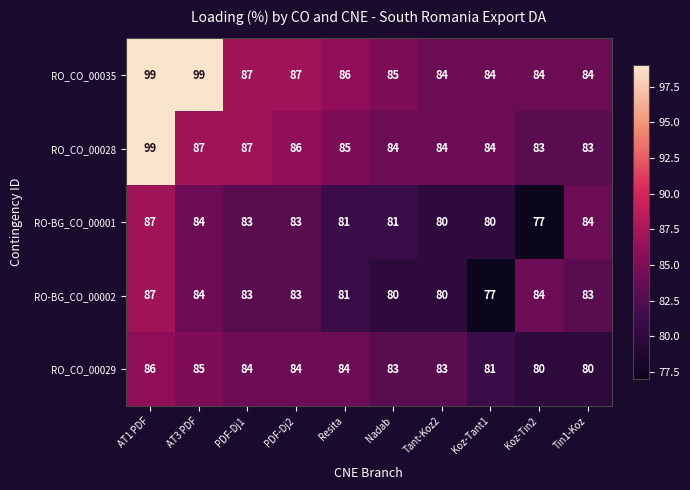

What is the smallest value displayed?

77